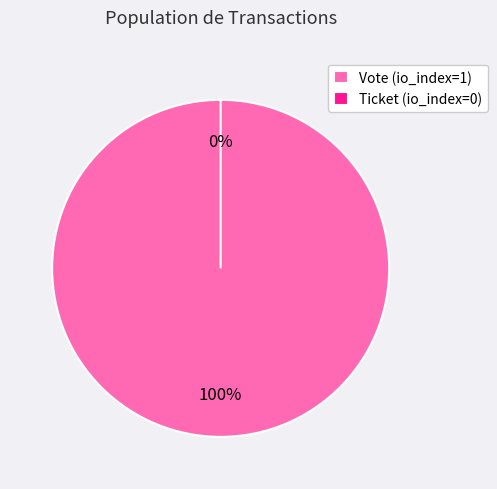

How many slices are in this pie chart?

2